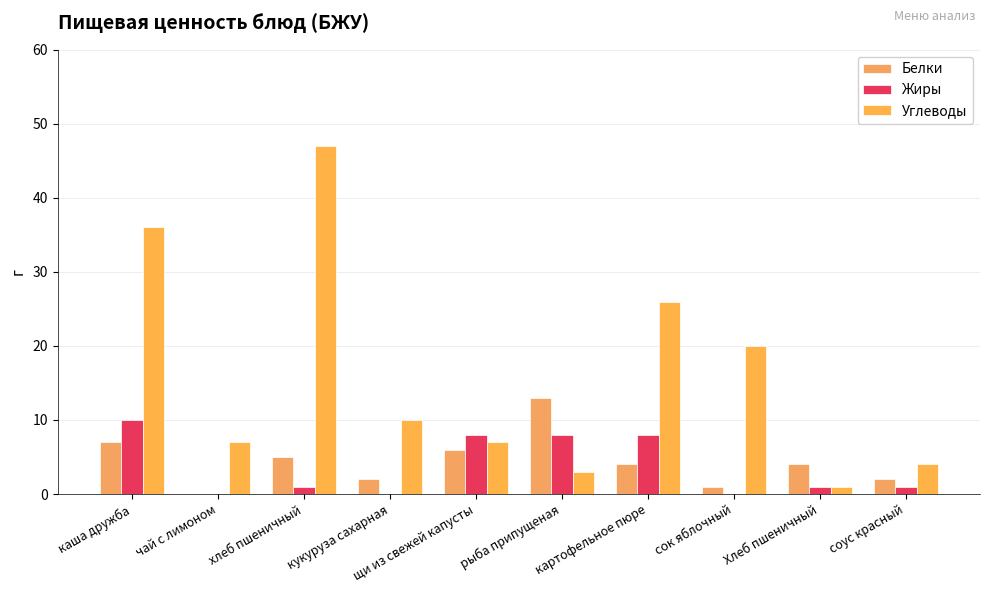

How many groups of bars are there?

10